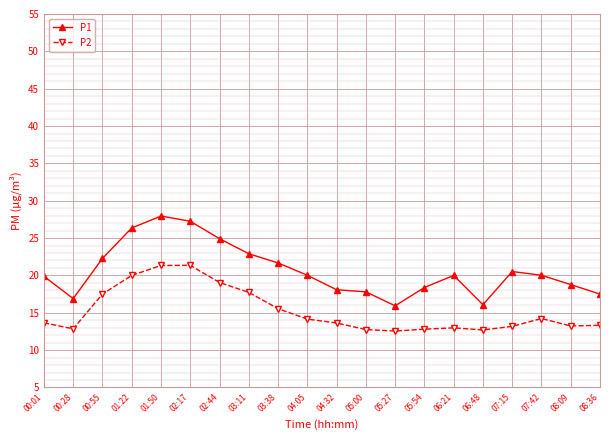

What is the label of the 18th point from the left?

07:42